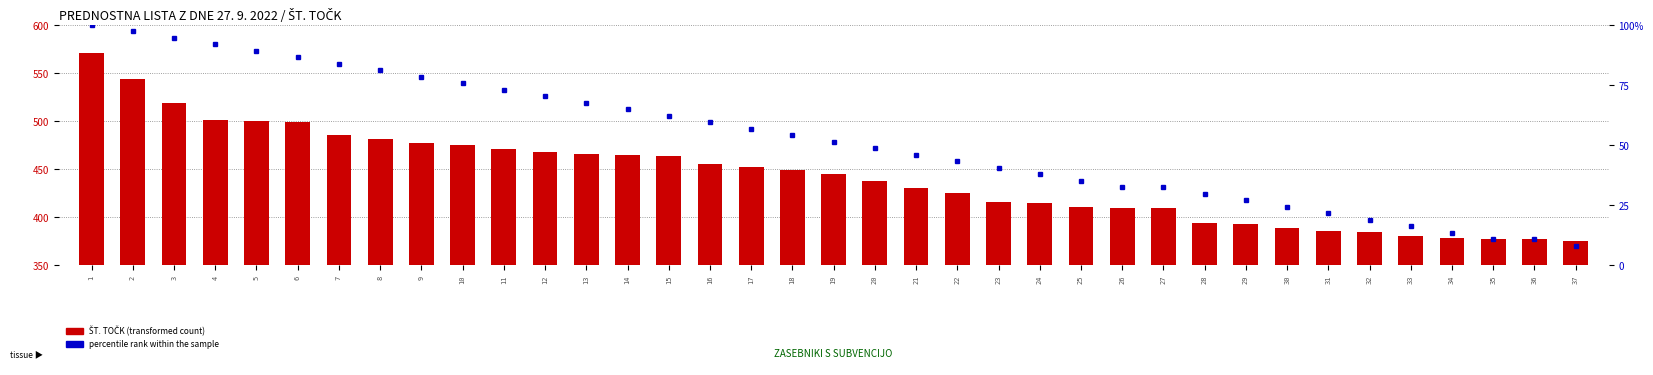

What is the difference between the maximum and minimum values in the percentile rank within the sample series?

91.9